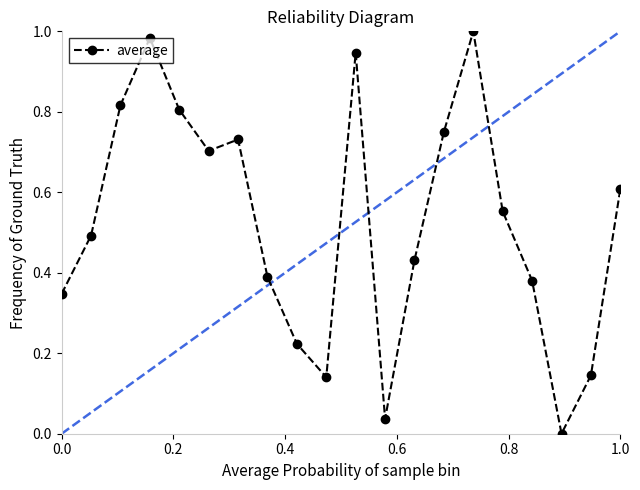

What is the average value?

0.5